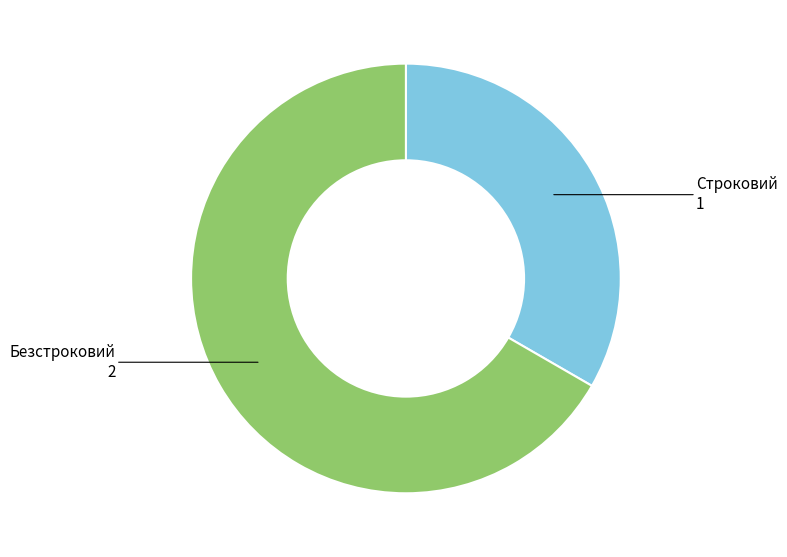

Is there any slice that represents more than half of the pie?

Yes